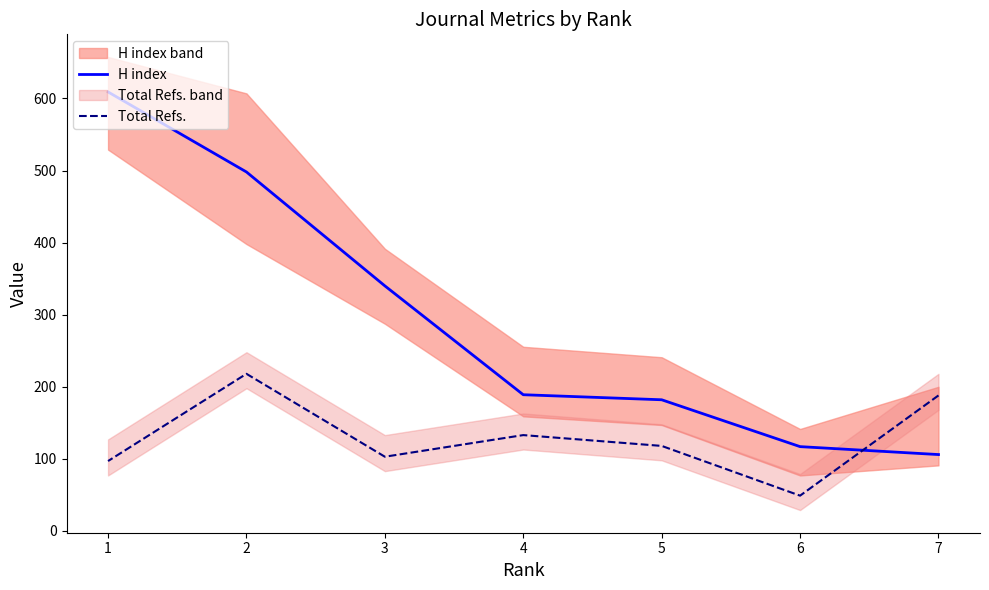

What are all the series names shown in the legend?

H index, Total Refs.